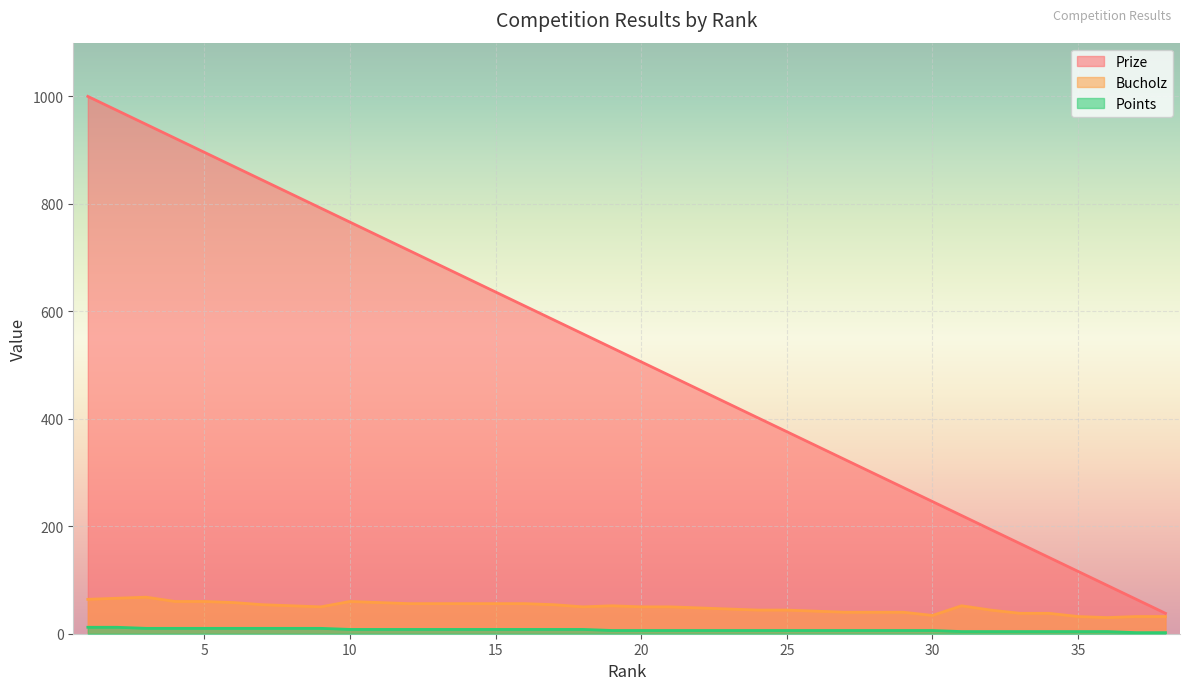

Which series has the widest spread of values?

Prize